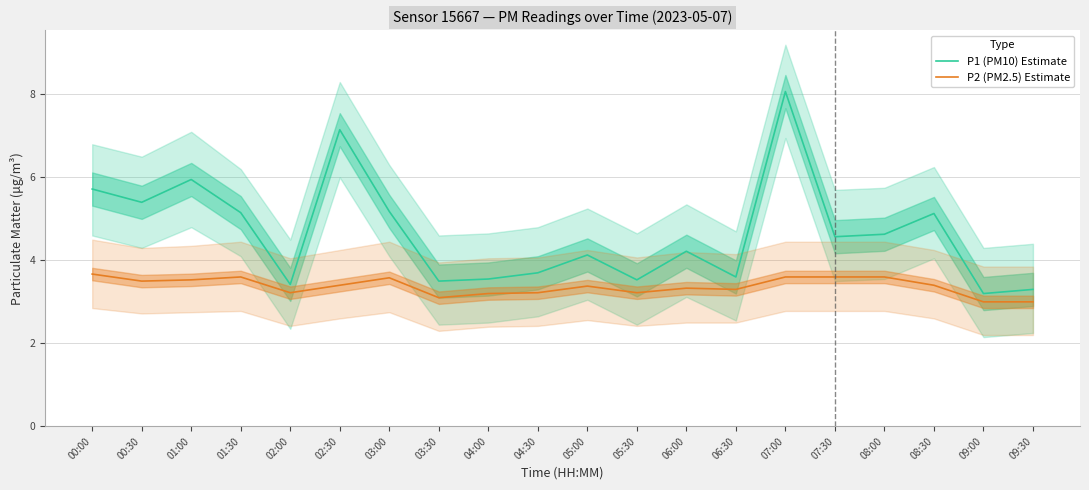

At which category does P1 (PM10) Estimate reach its first local peak?

01:00